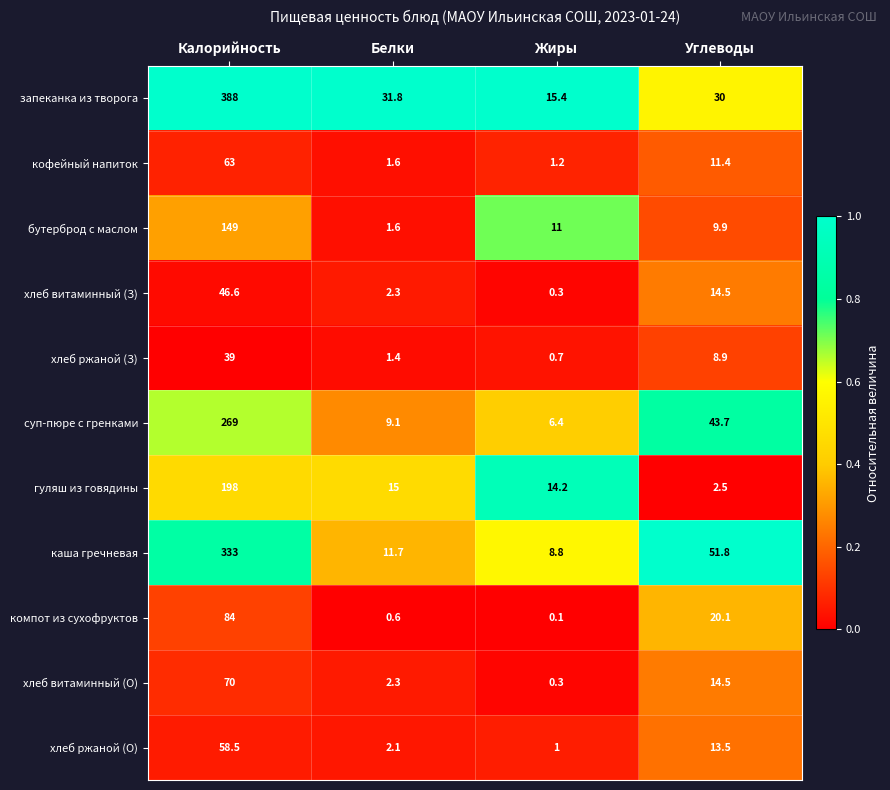

At how many categories does at least one series exceed 0?

4